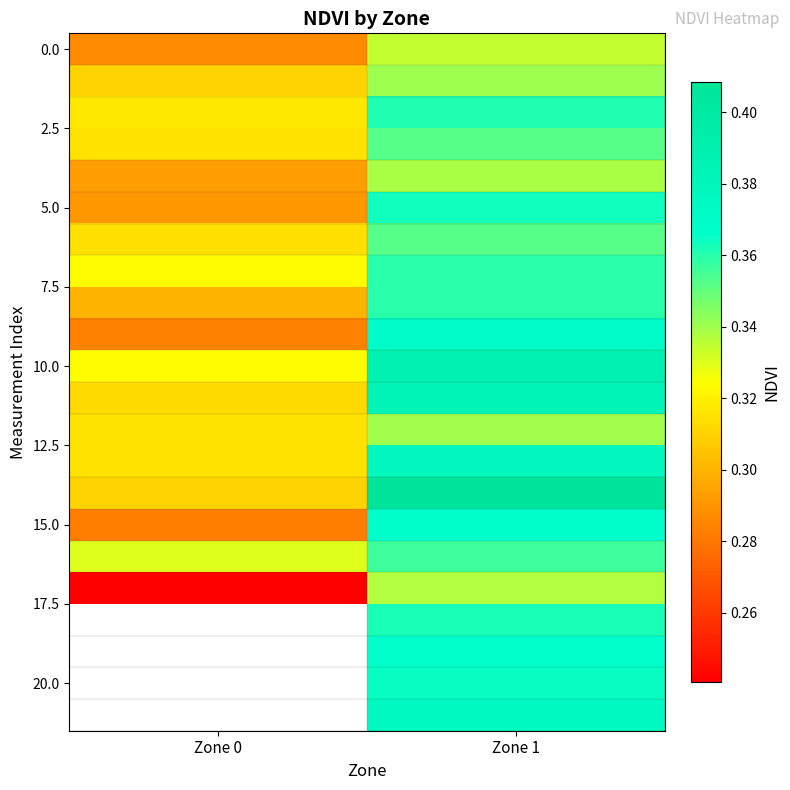

True or false: 15.0 has a value of 0.4 at Zone 1.

True